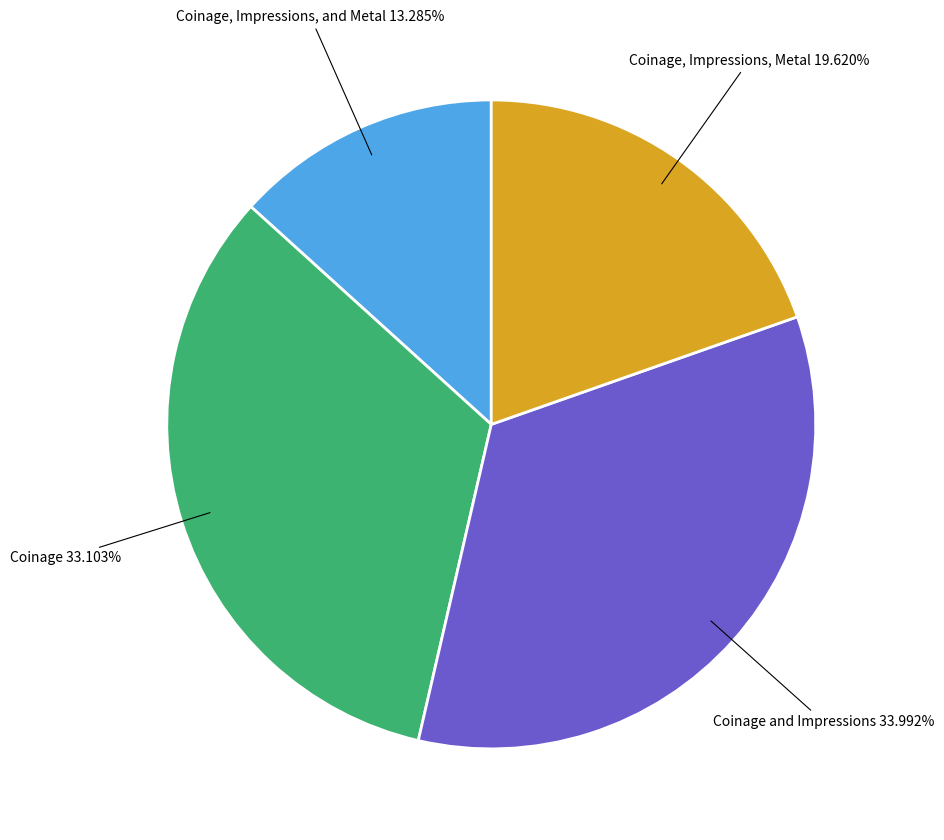

Does any single category account for the majority?

No